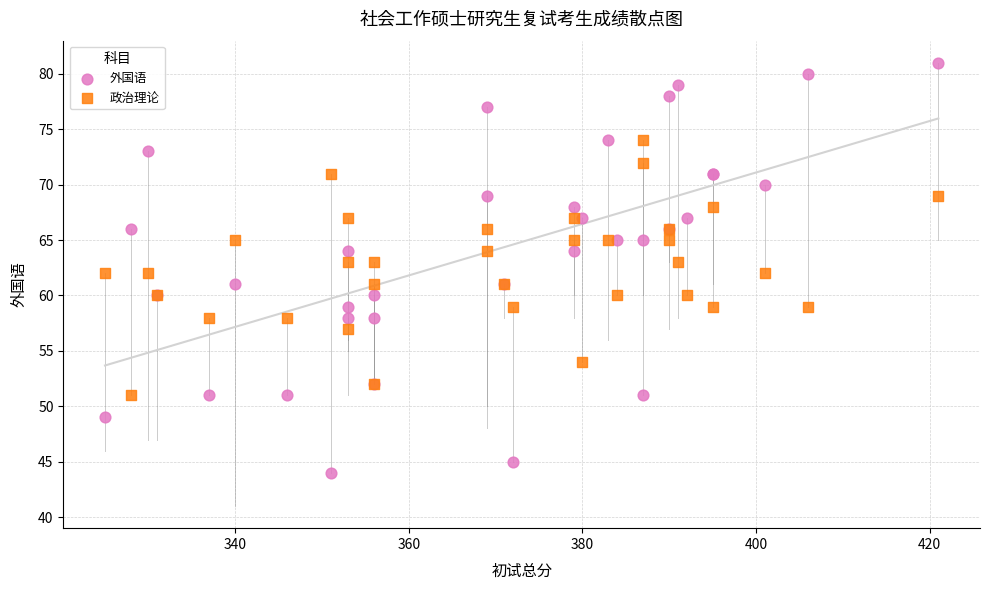

Which series reaches the maximum Y coordinate?

外国语